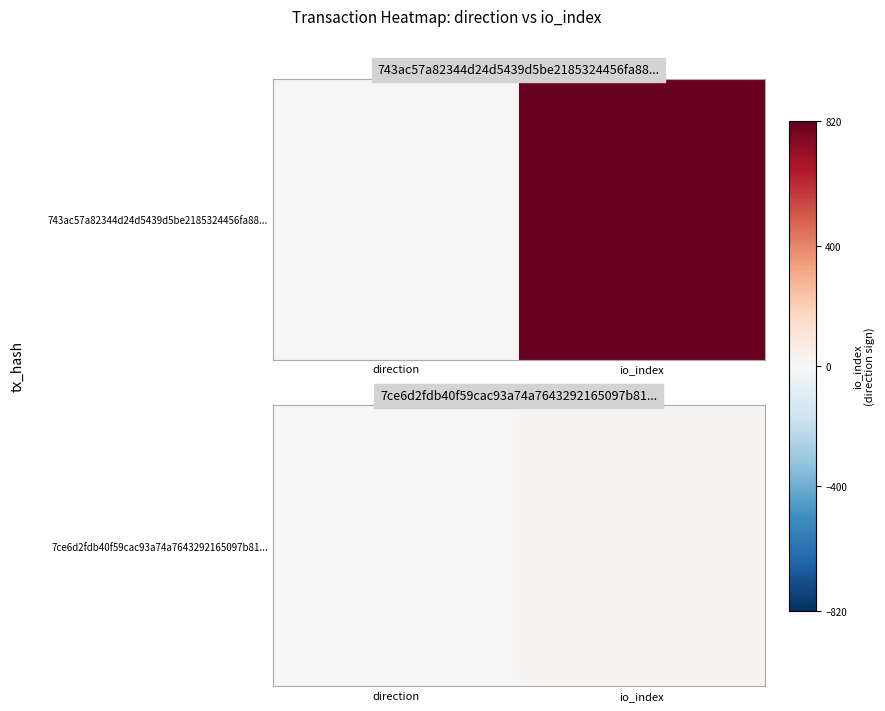

List the labels in order of value, smallest first.

direction, io_index